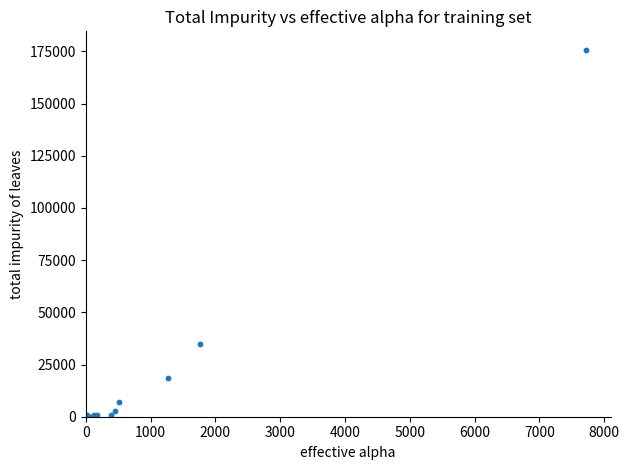

What Y value in the scatter plot is closest to 87925?

34651